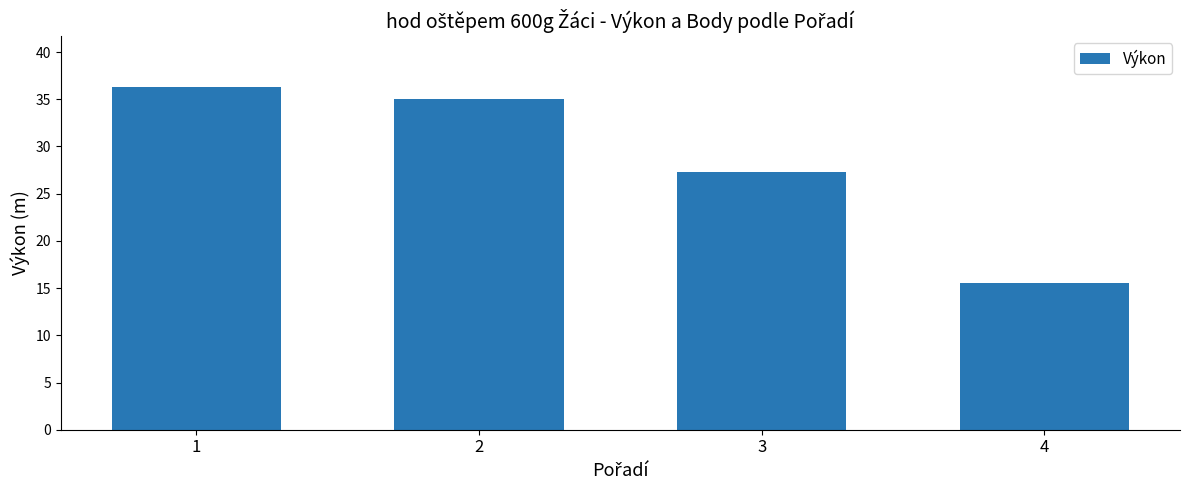

Count the number of data series in this chart.

1